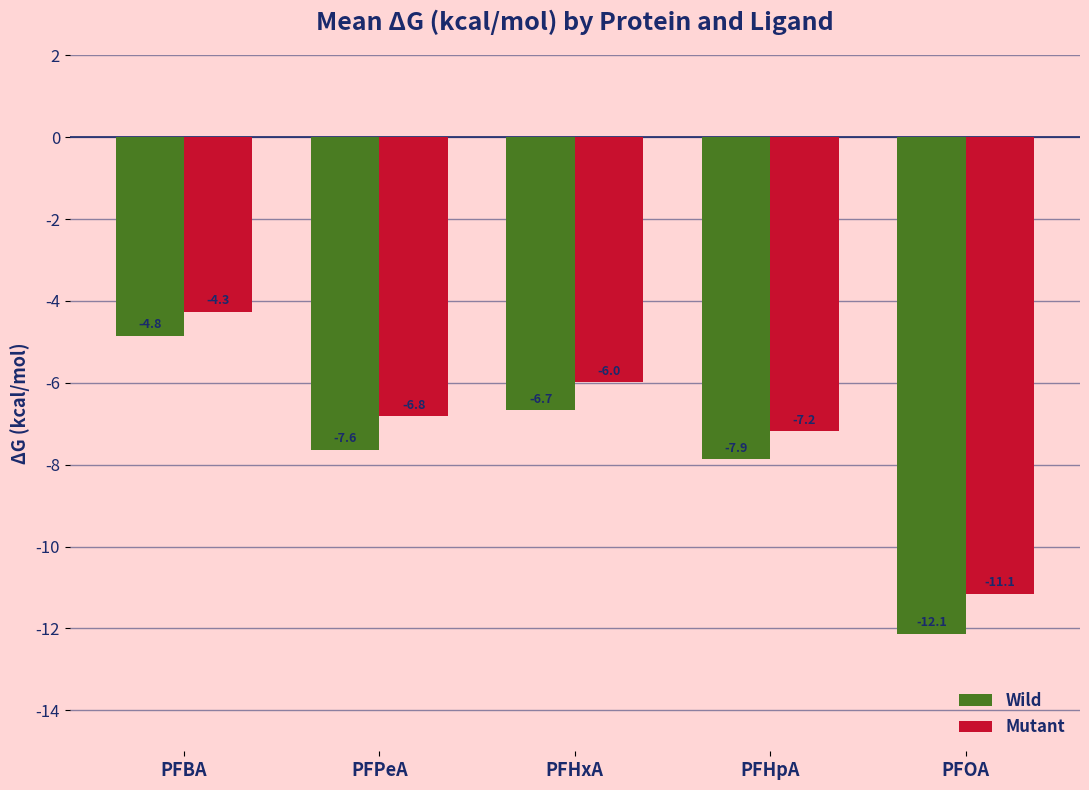

What is the spread (max minus min) of values at PFHpA?

0.7